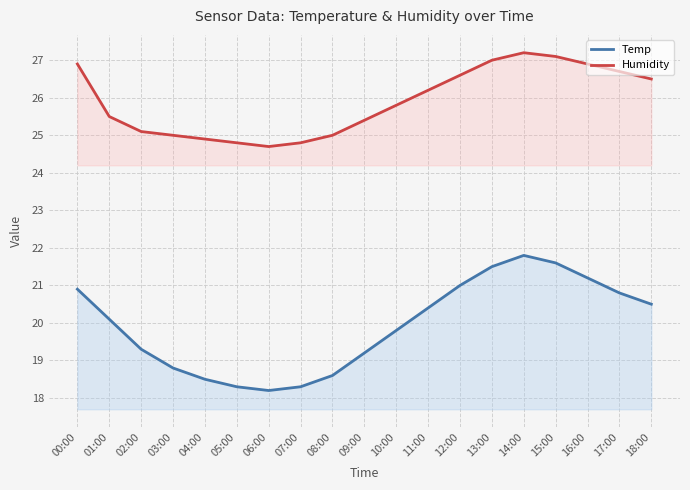

What is the sum of the Humidity values at 04:00 and 14:00?

52.1